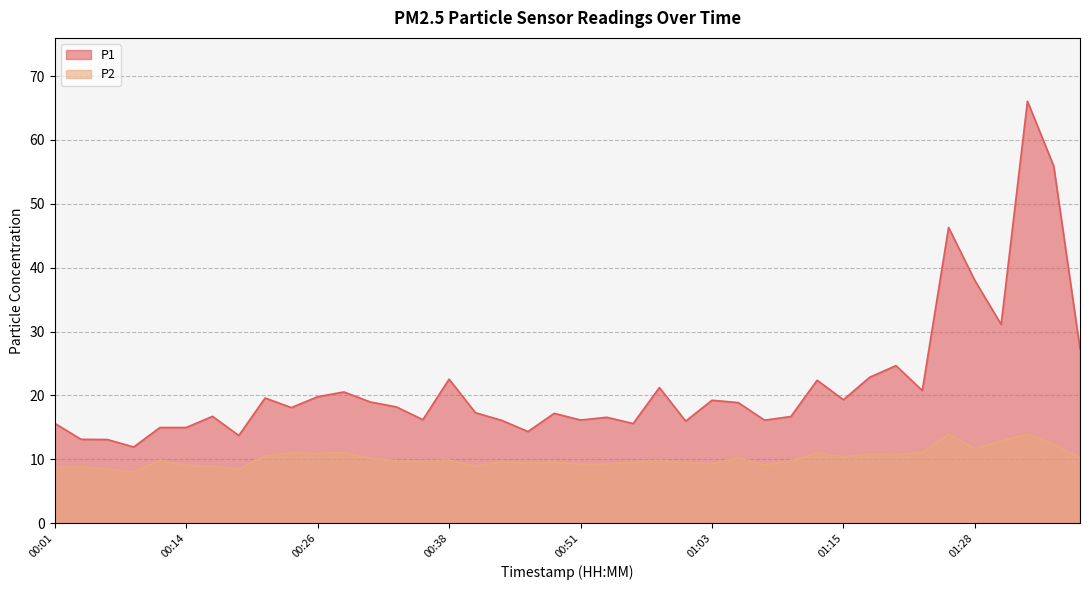

What is the difference between the maximum and minimum values in the P1 series?

54.1